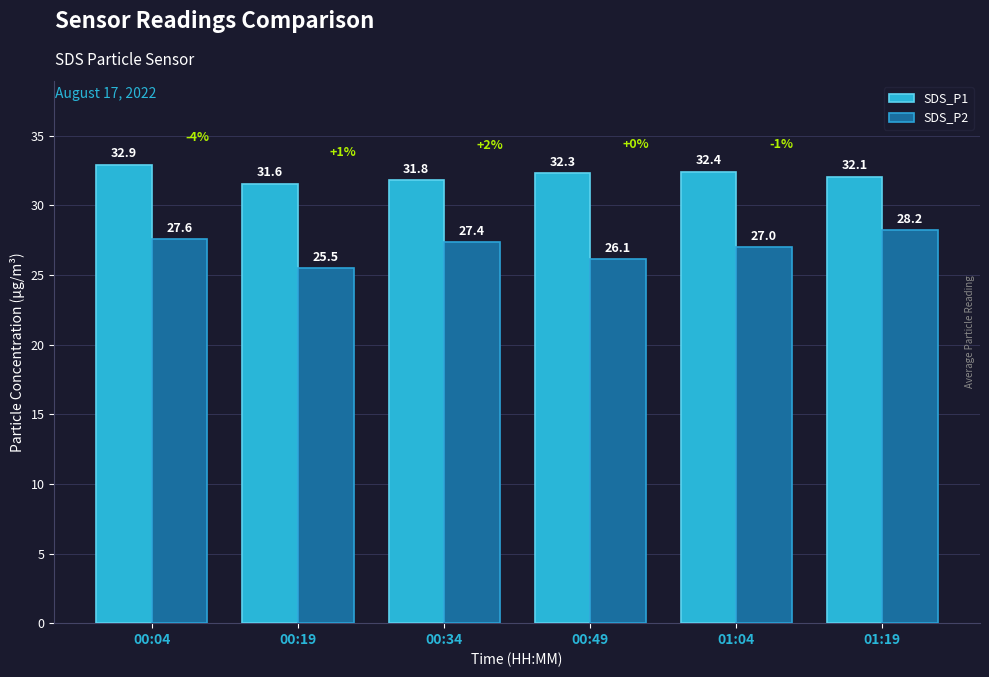

What is the lowest value of the SDS_P1 series?

31.6